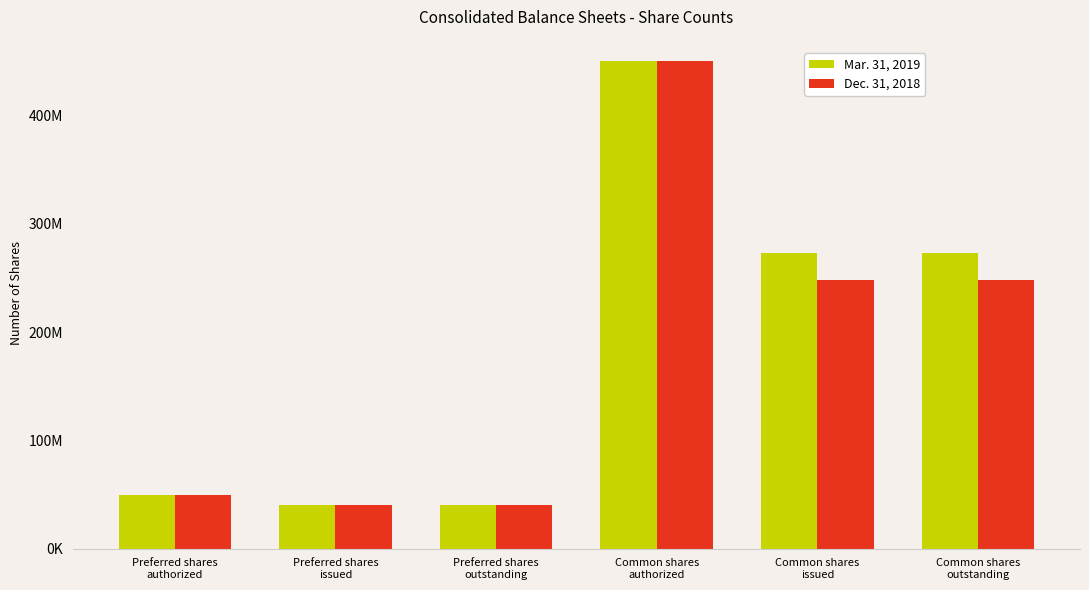

Does the chart contain any negative values?

No